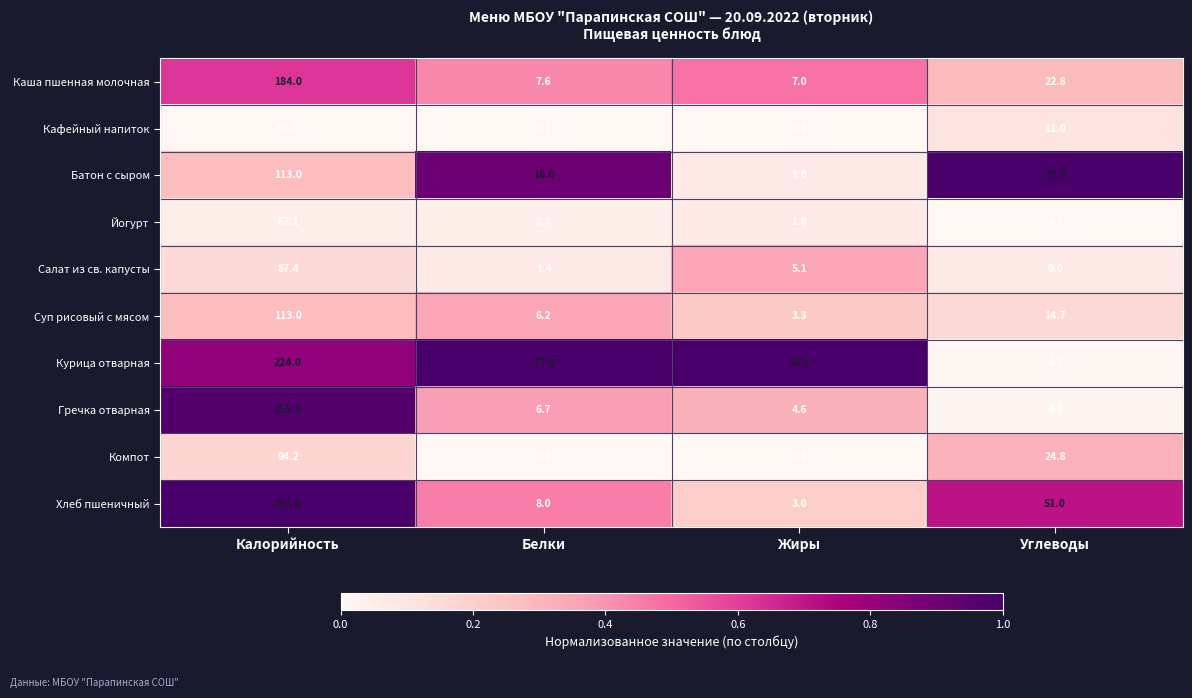

The Батон с сыром series shows 95.5 at Углеводы. True or false?

False